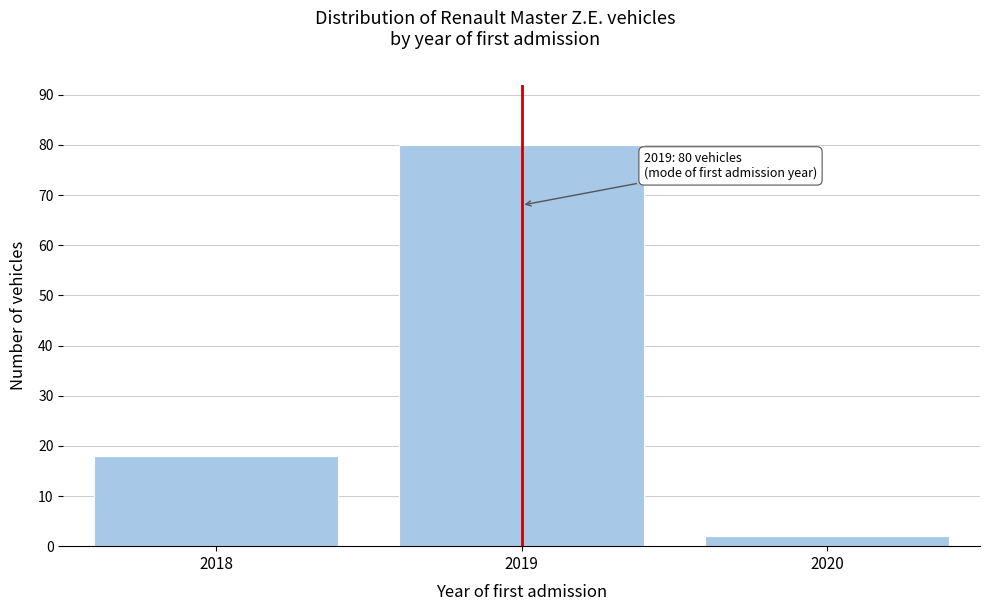

Reading left to right, extract all data points from this chart.

2018=18	2019=80	2020=2